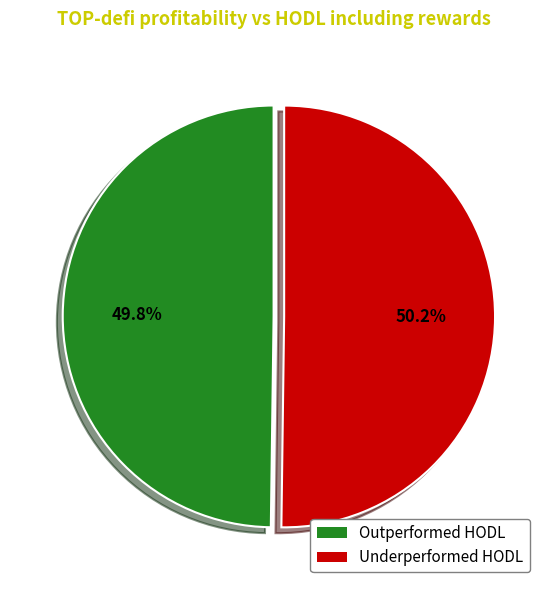

Count the number of slices in the pie.

2